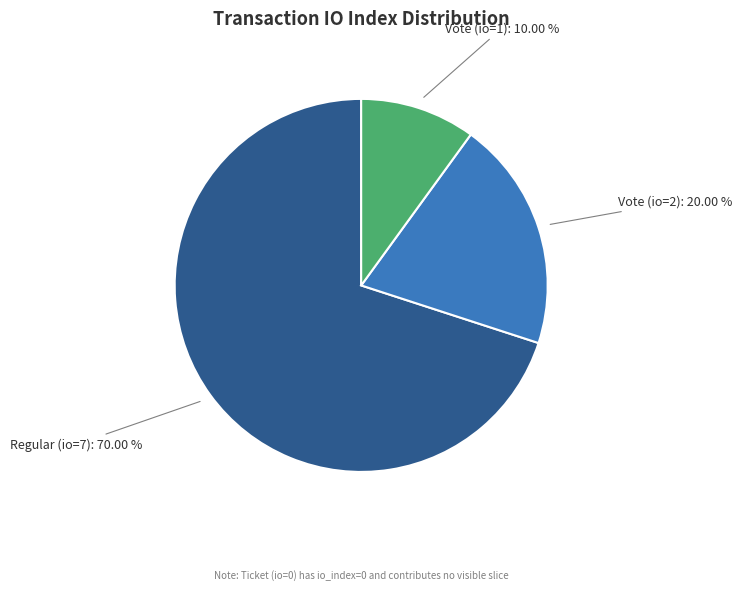

Is there any slice that represents more than half of the pie?

Yes